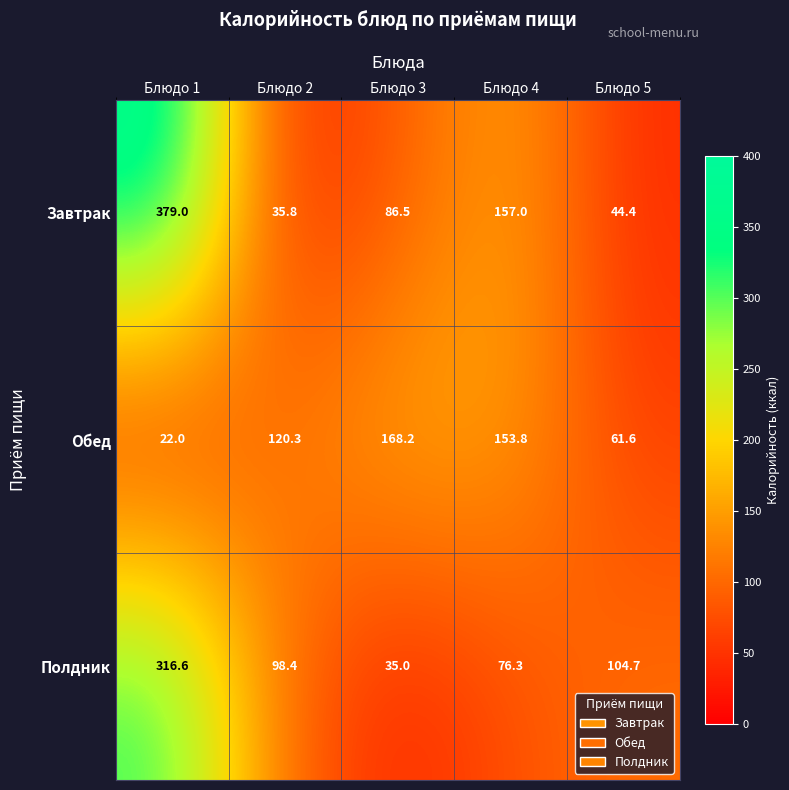

At which label is Полдник closest to 175?

Блюдо 5